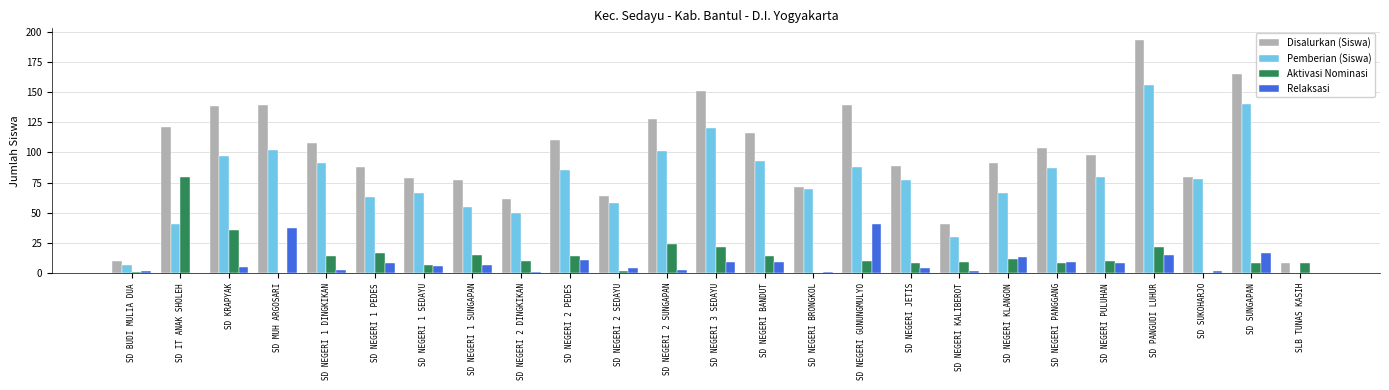

What is the difference between the Pemberian (Siswa) values at SD NEGERI 2 DINGKIKAN and SD SUKOHARJO?

28